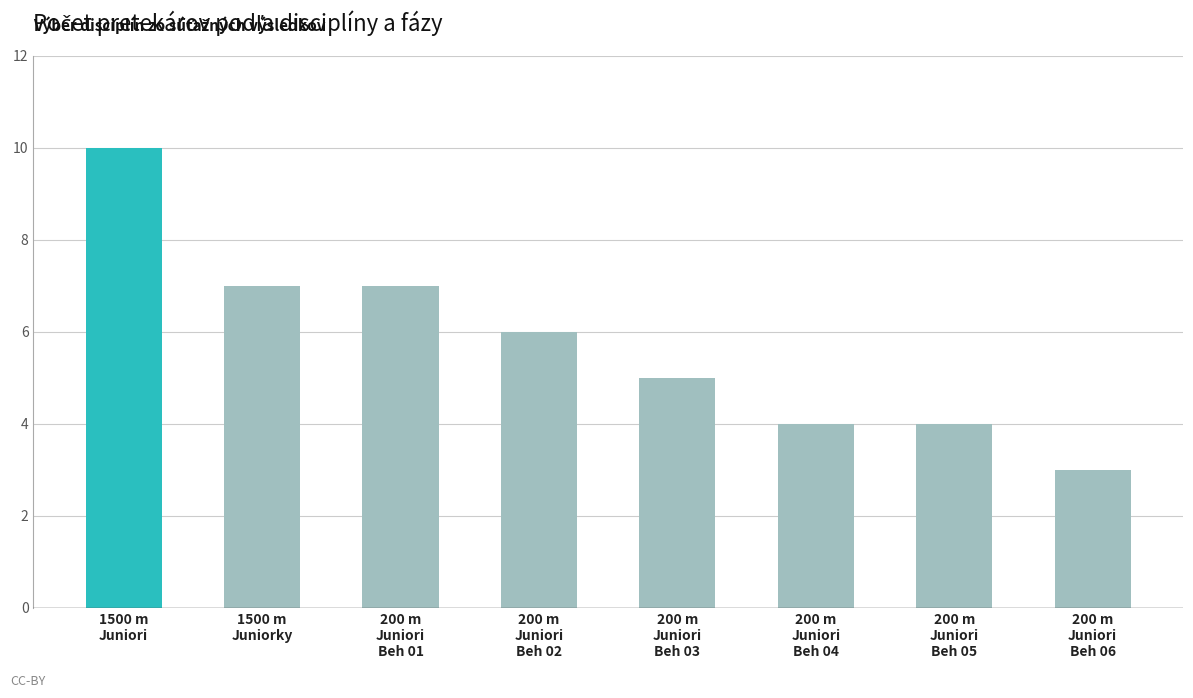

What is the difference between the values at 200 m
Juniori
Beh 03 and 200 m
Juniori
Beh 05?

1